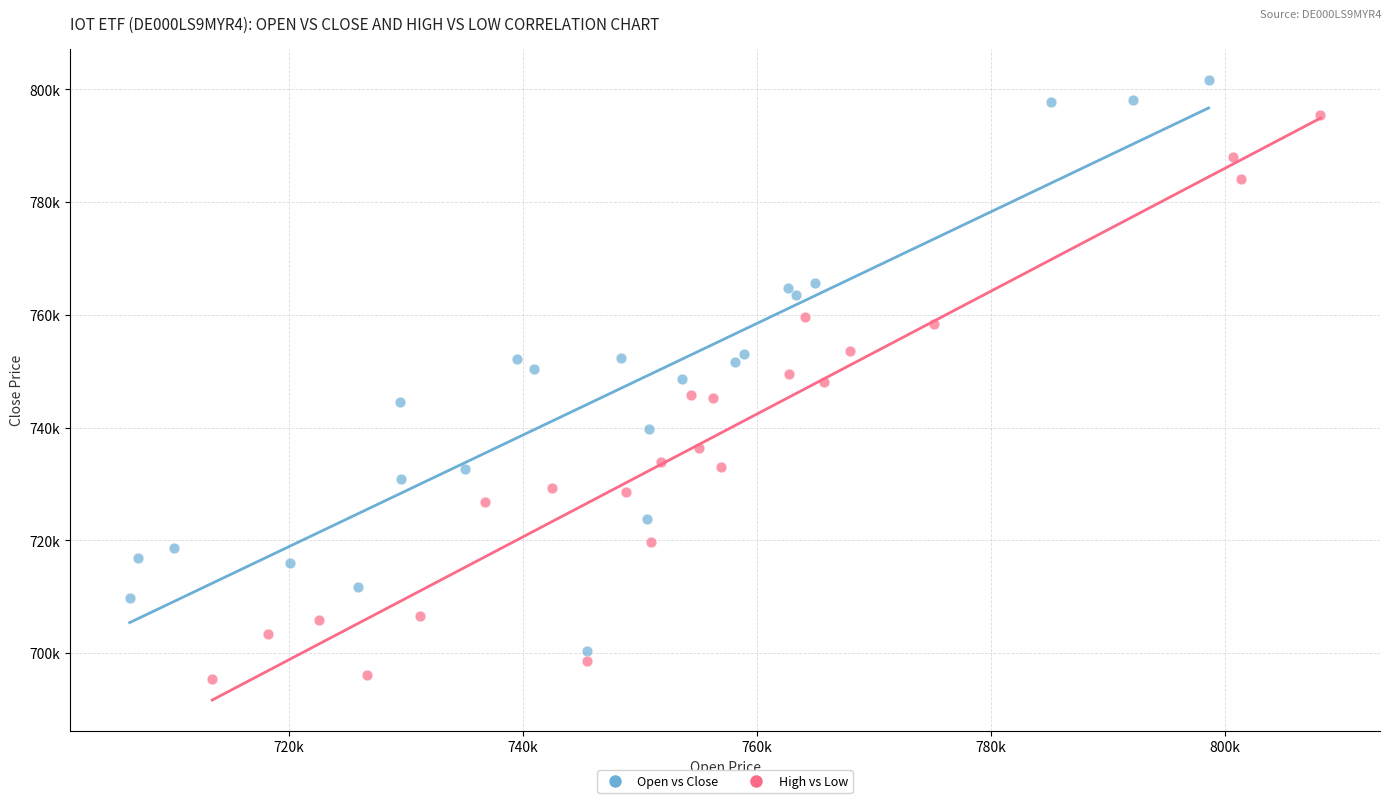

Which series has the widest spread of Y values?

Open vs Close